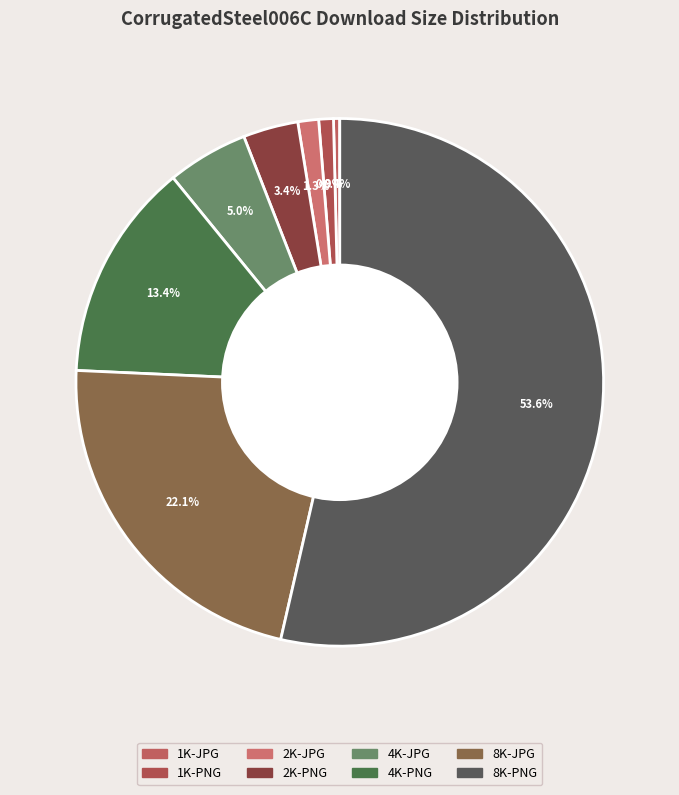

What is the ratio of the value at 2K-PNG to the value at 4K-JPG?

0.7